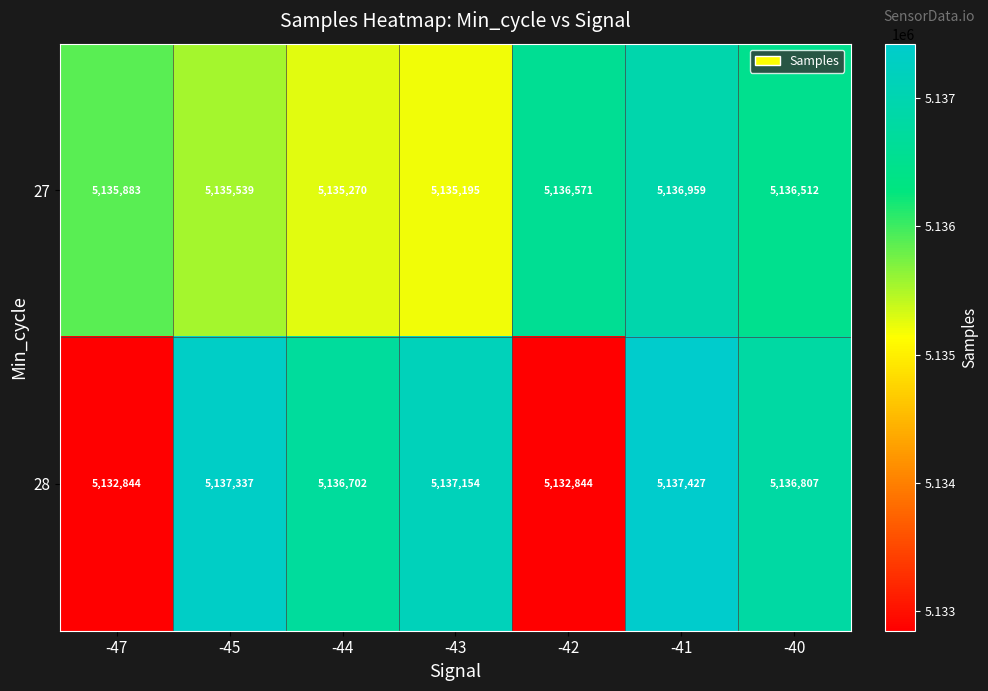

The value of 28 at -44 is 5136702. True or false?

True